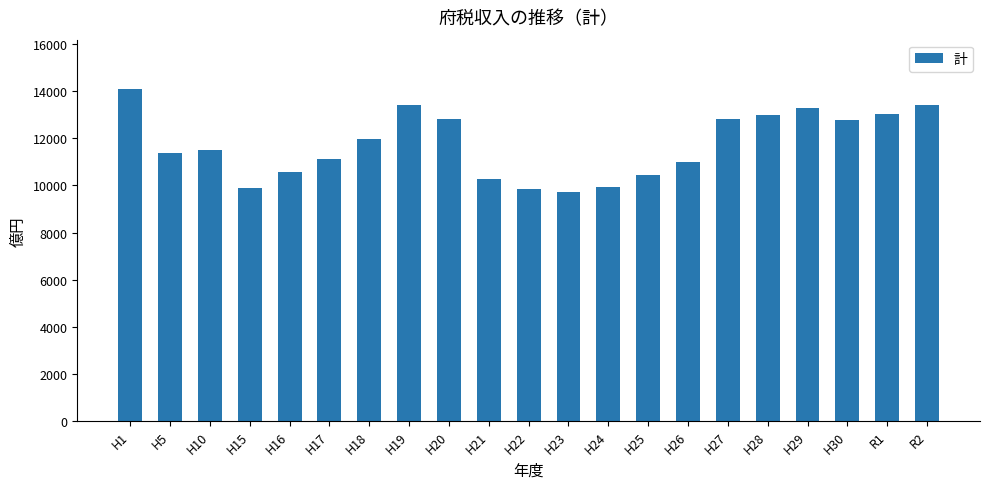

Is it true that the value at H19 is 21022.5?

False